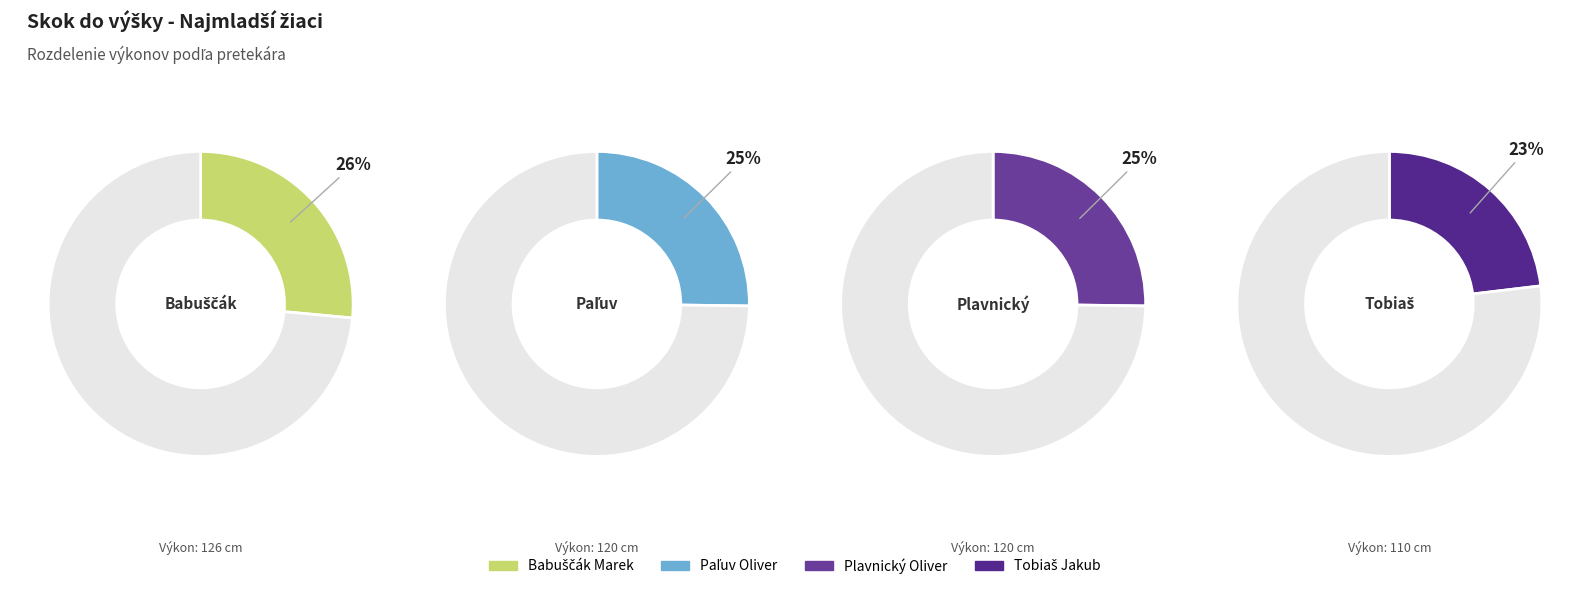

Does Tobiaš Jakub account for over 50% of the chart?

No